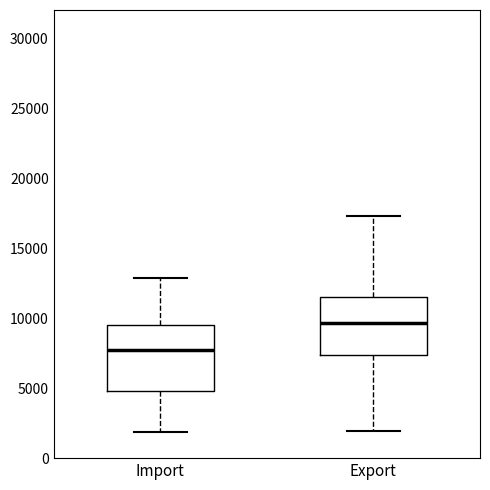

Comparing the boxes themselves (not the whiskers), which one is the tallest?

Import